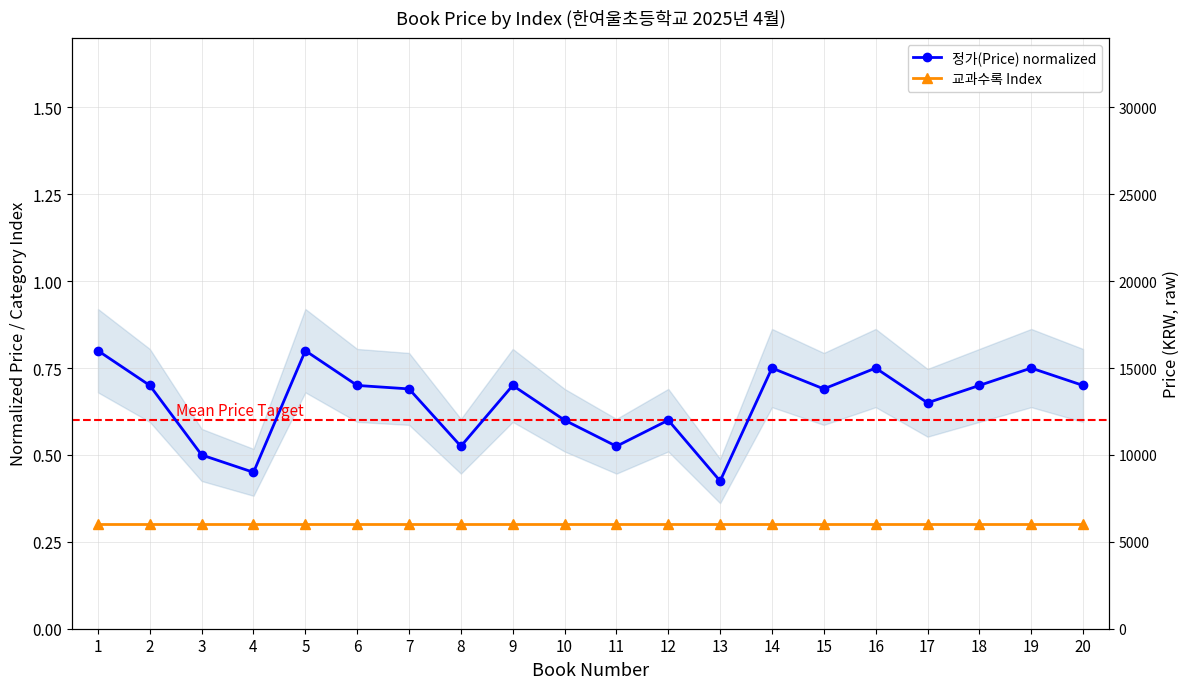

How many lines are shown in the chart?

2